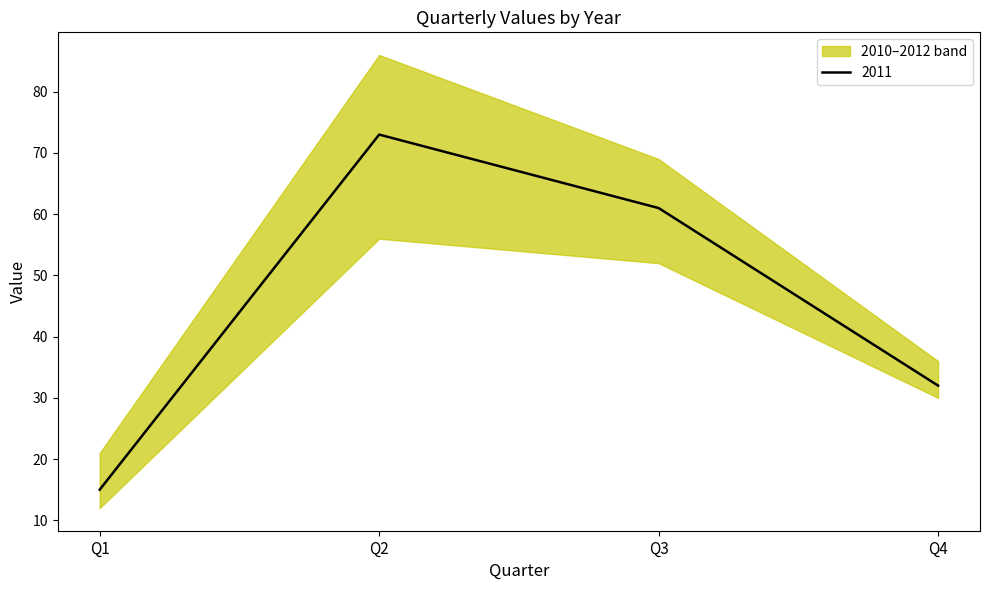

Rank the series at Q2 from highest to lowest value.

2012, 2011, 2010